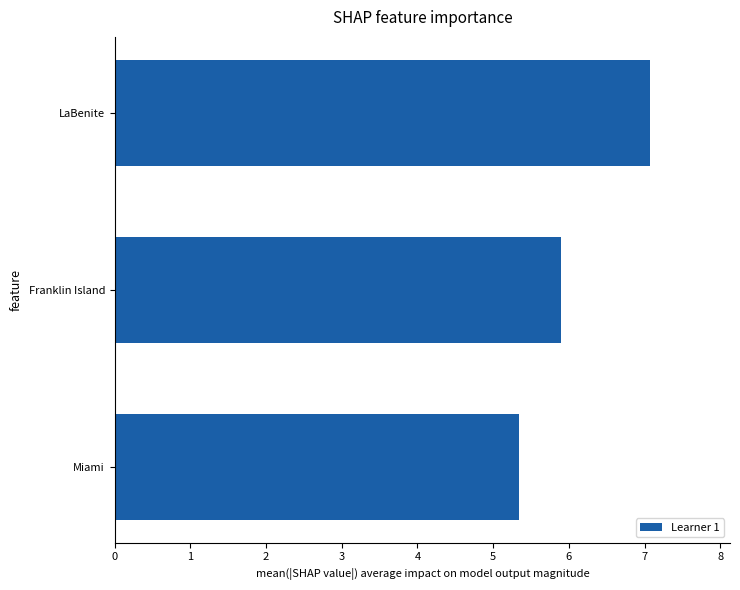

The value at LaBenite is 4.9. True or false?

False